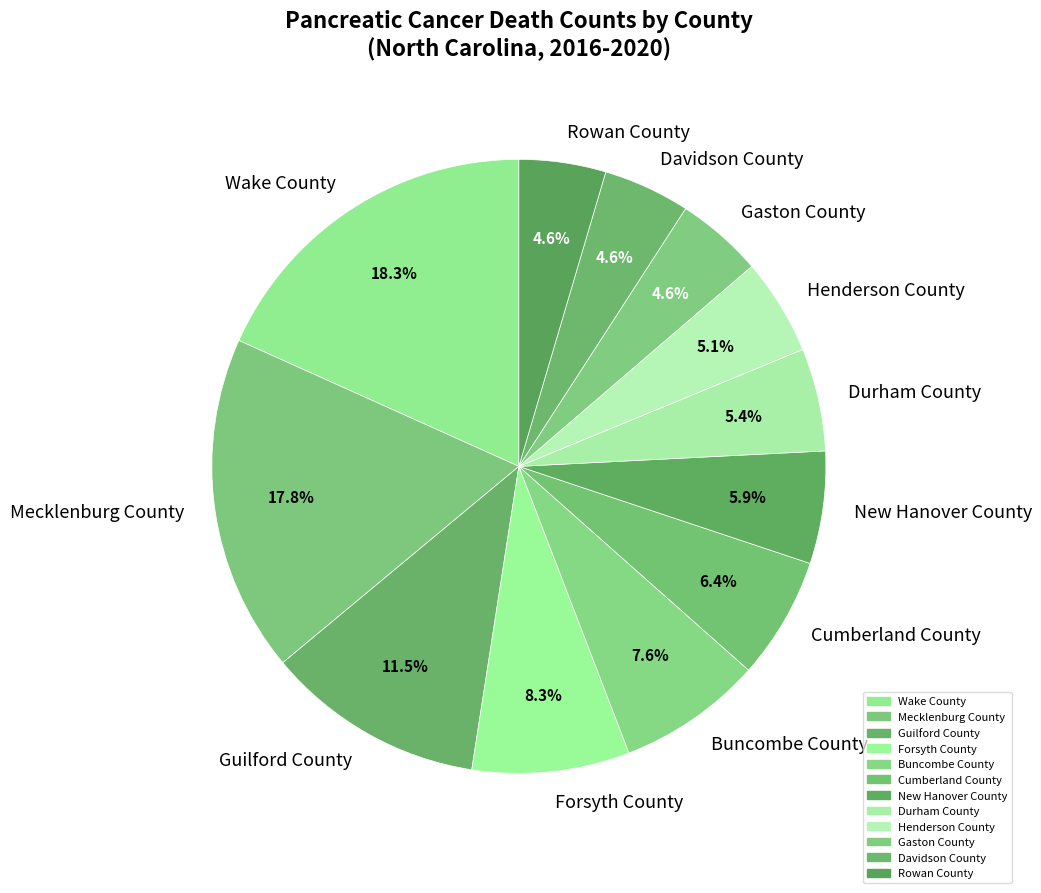

To the nearest percent, what is the combined percentage of Cumberland County and Mecklenburg County?

24%